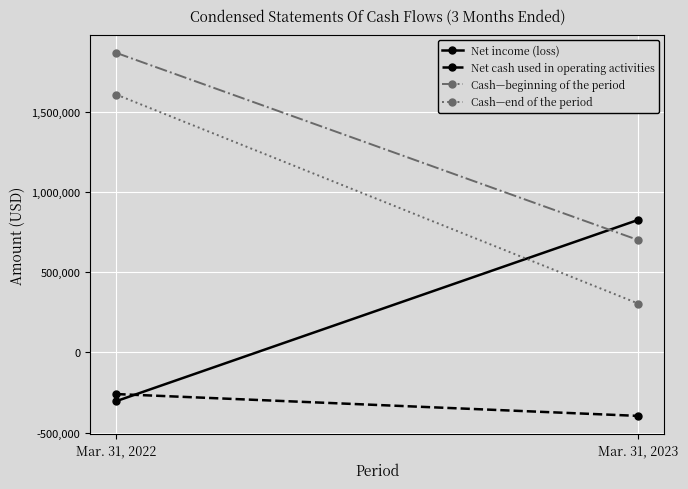

Which label corresponds to the largest value in the chart?

Mar. 31, 2022